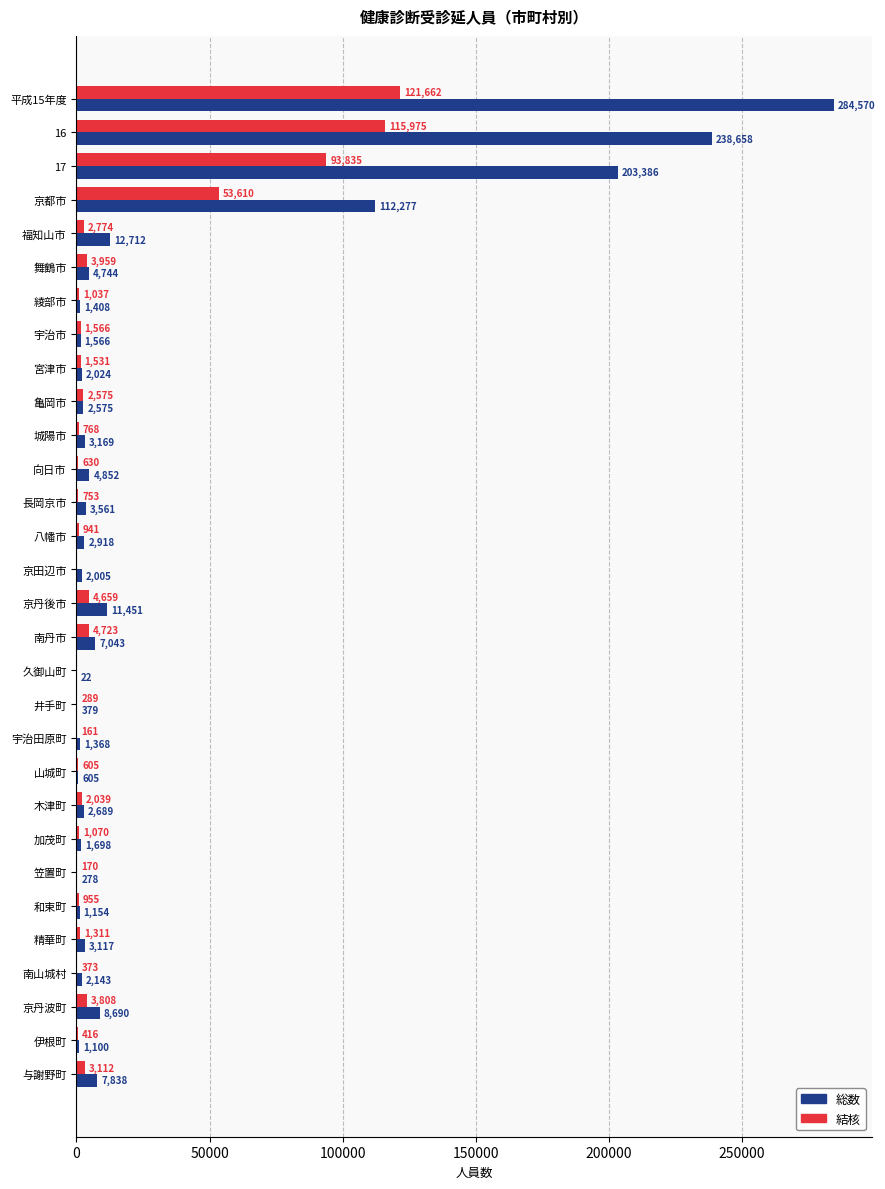

What is the maximum value shown in the chart?

284570